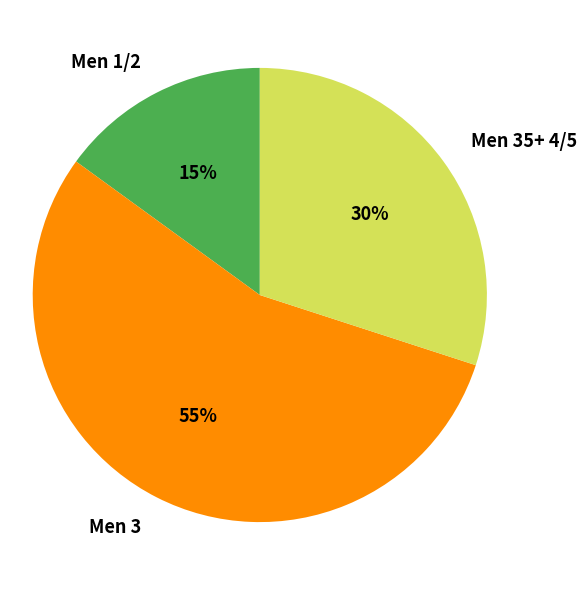

To the nearest percent, what is the combined percentage of Men 35+ 4/5 and Men 1/2?

45%